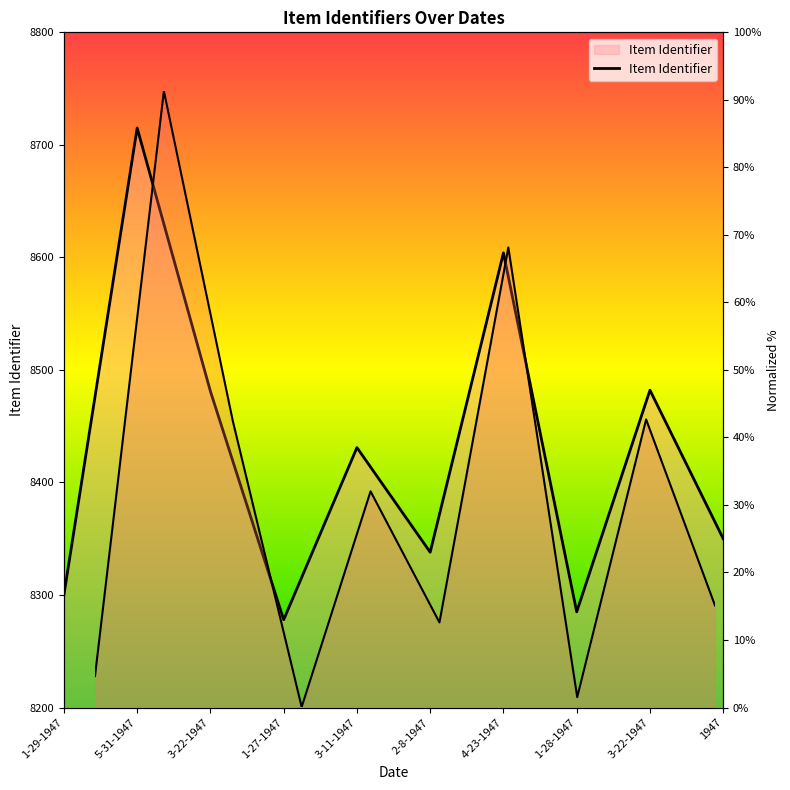

At which category does the chart reach its minimum across all series?

1-27-1947